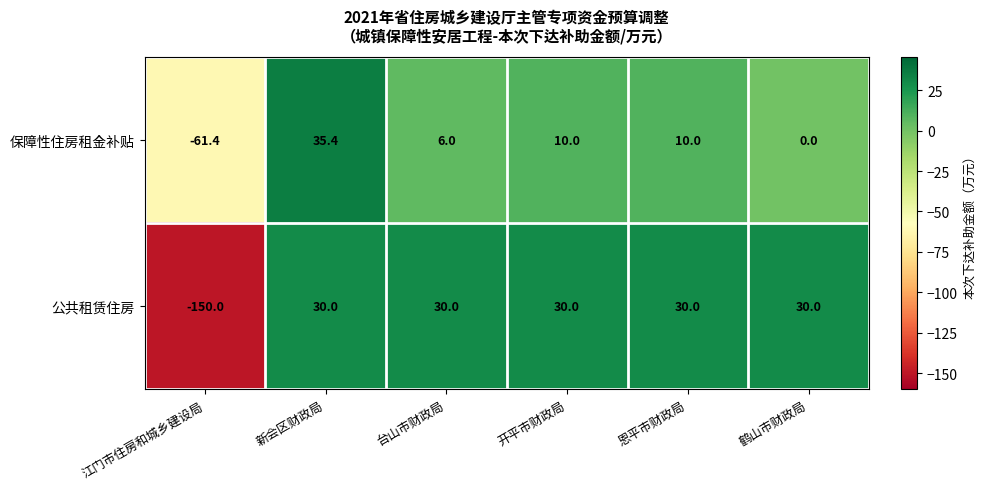

Which category has the highest value across all series?

新会区财政局